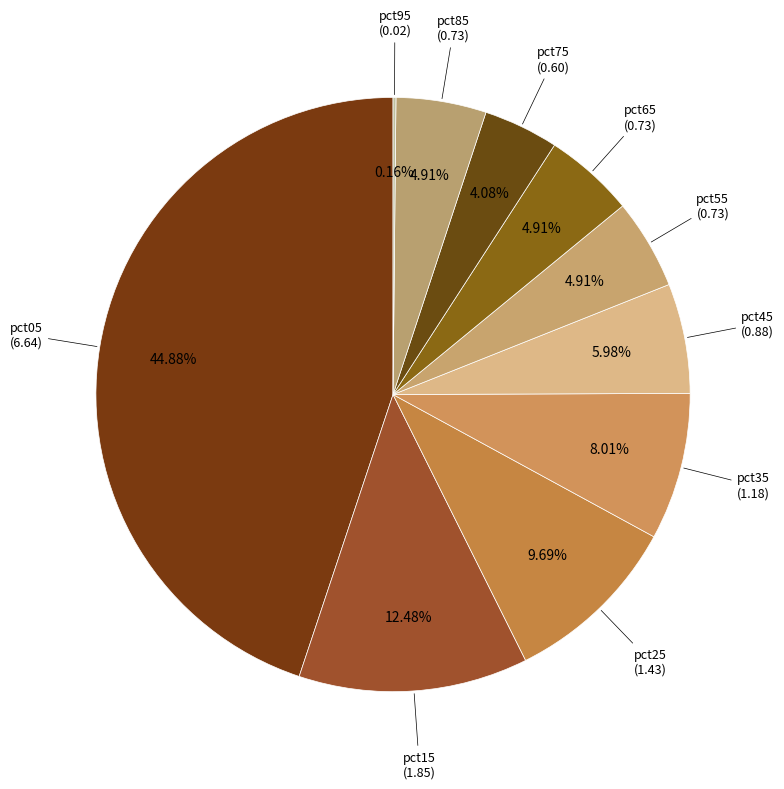

How many slices are in this pie chart?

10